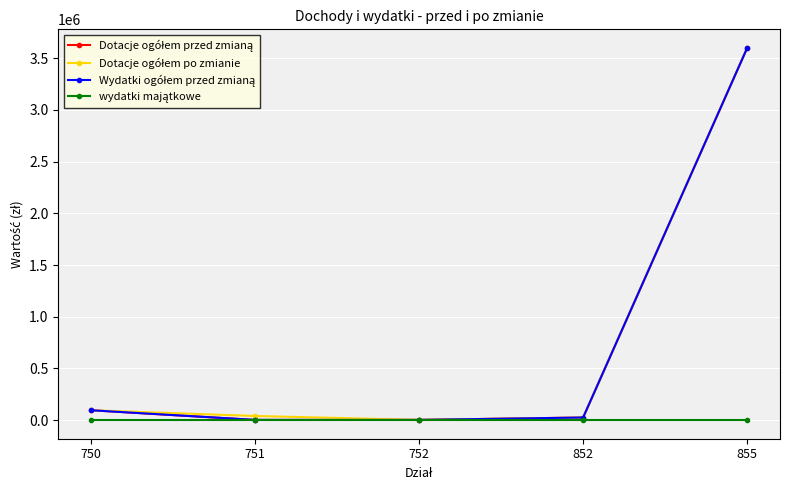

The Dotacje ogółem przed zmianą series shows 1876 at 751. True or false?

True